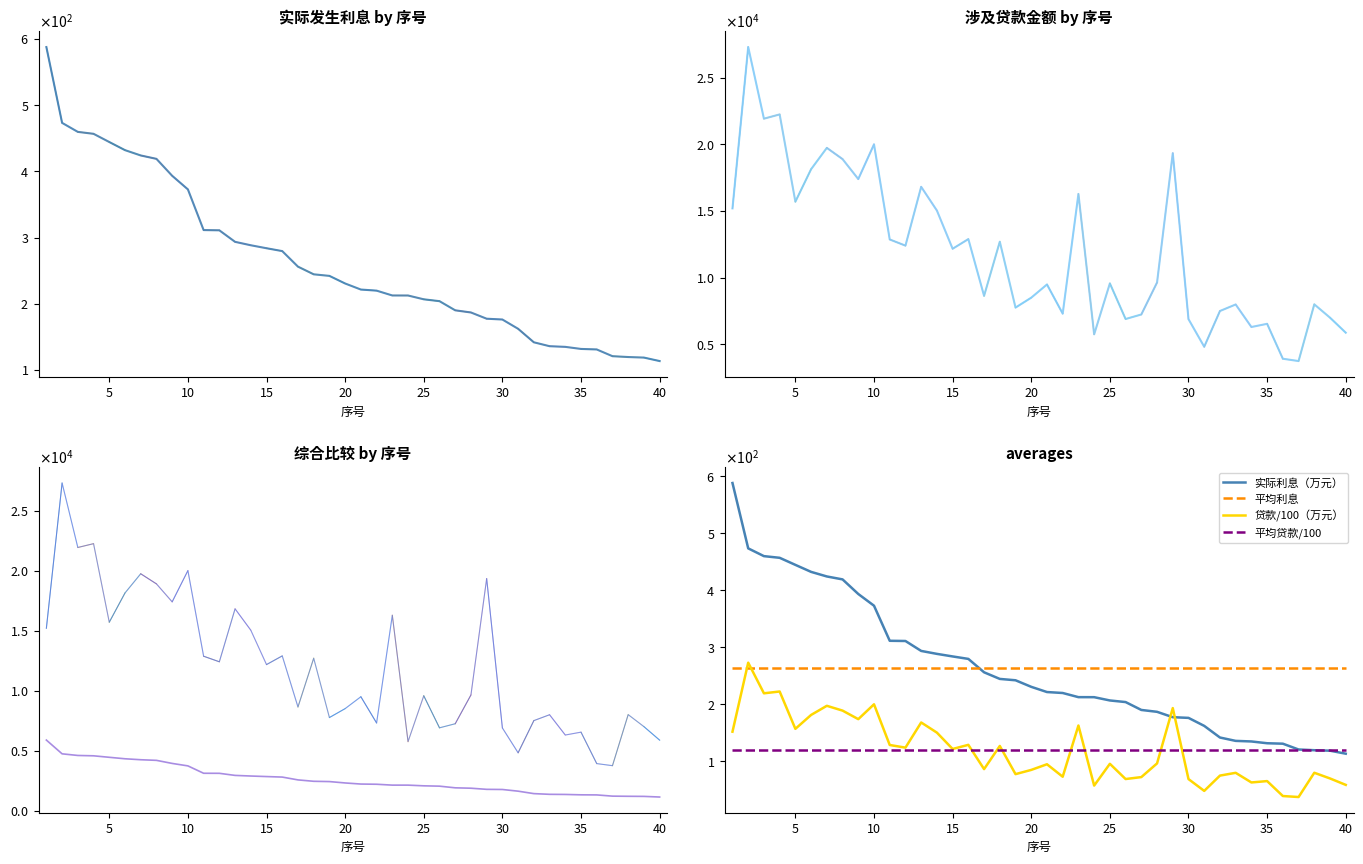

What is the sum of all 涉及贷款金额（万元） values?

476390.3